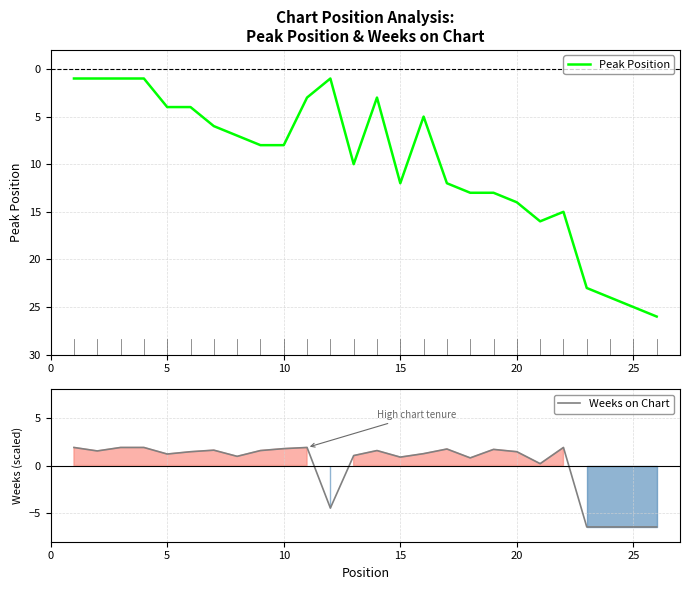

How many intersections are there between Weeks on Chart and Peak Position?

1